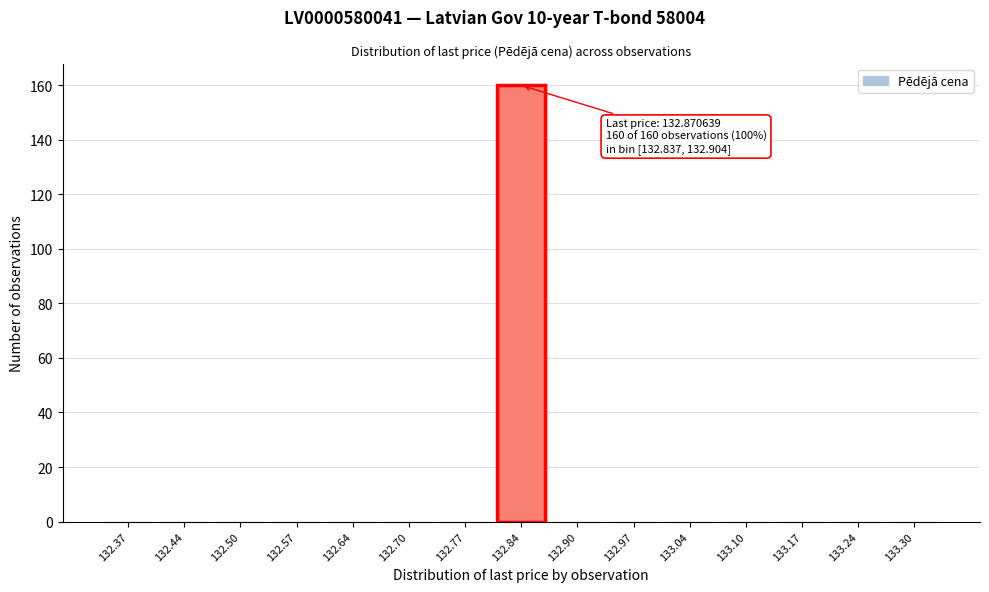

Reading right to left, what are all the values shown in this chart?

133.30=0	133.24=0	133.17=0	133.10=0	133.04=0	132.97=0	132.90=0	132.84=160	132.77=0	132.70=0	132.64=0	132.57=0	132.50=0	132.44=0	132.37=0